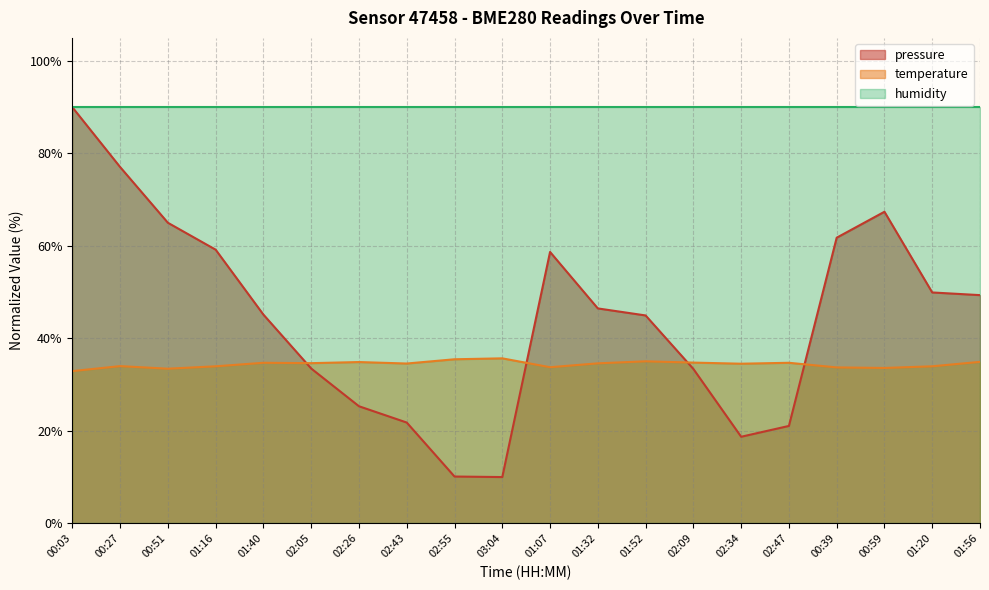

List the labels in order of pressure value, largest first.

00:03, 00:27, 00:59, 00:51, 00:39, 01:16, 01:07, 01:20, 01:56, 01:32, 01:40, 01:52, 02:05, 02:09, 02:26, 02:43, 02:47, 02:34, 02:55, 03:04